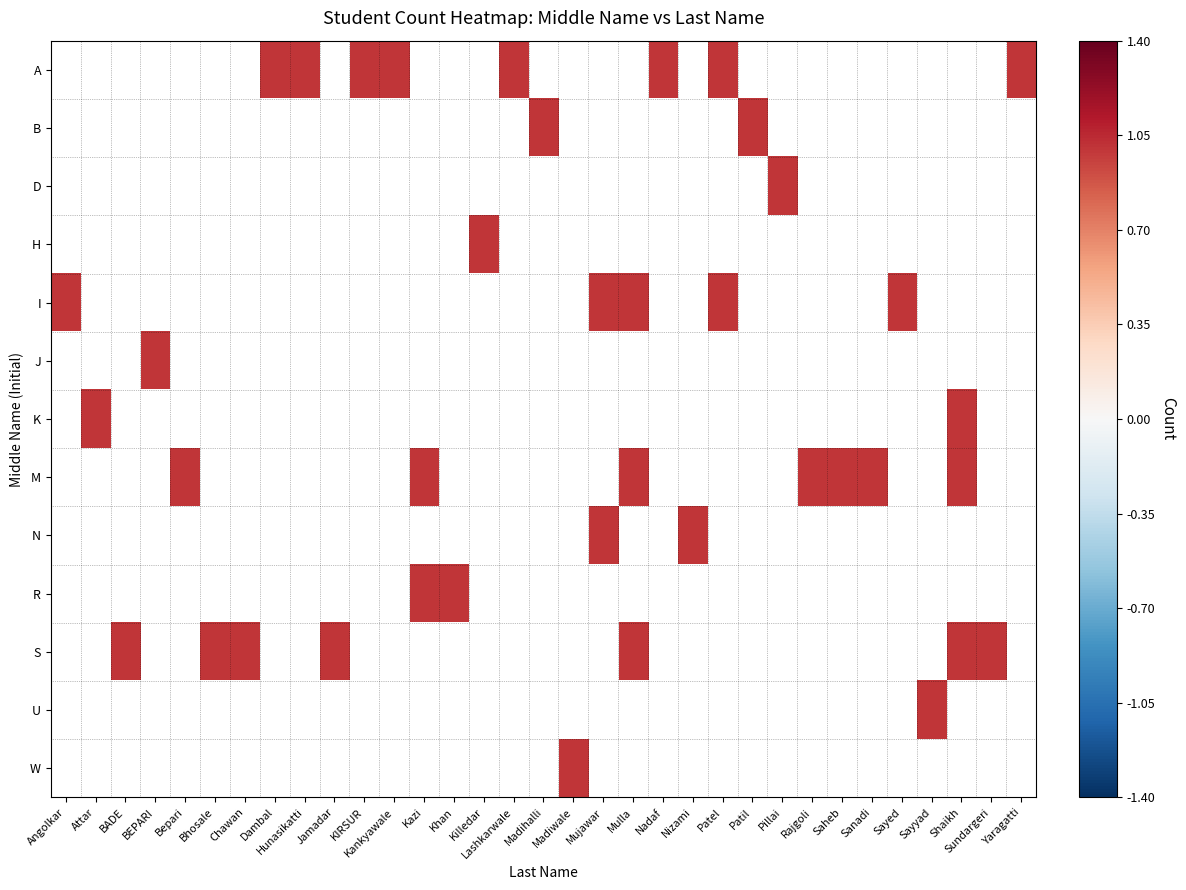

Rank the series at Patil from highest to lowest value.

A, B, D, H, I, J, K, M, N, R, S, U, W